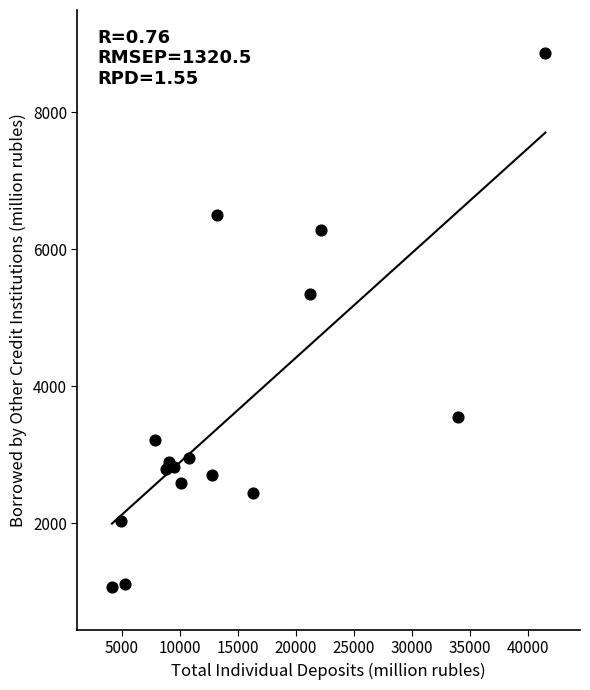

What Y value in the scatter plot is closest to 4966?

5338